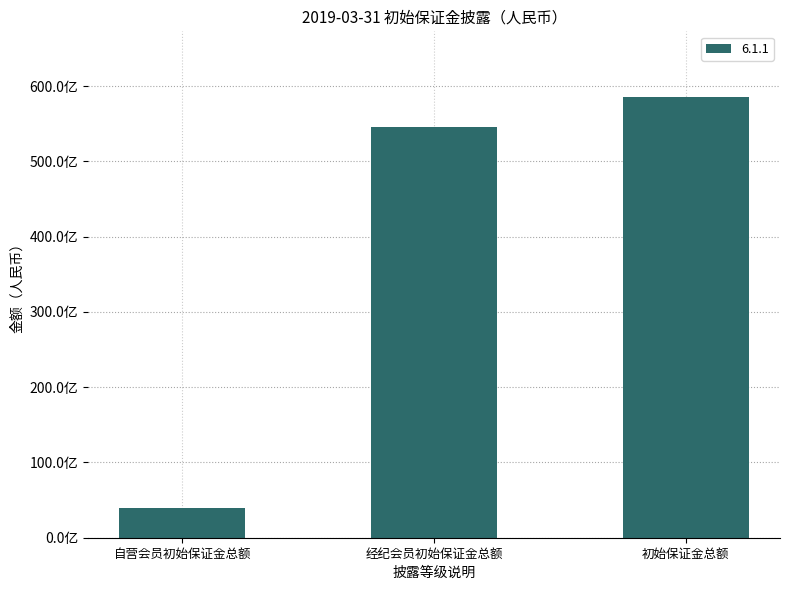

Are the bars horizontal?

No